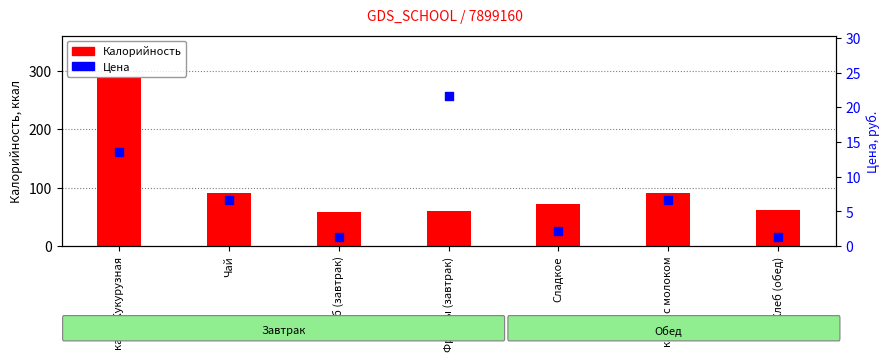

Which series contains the highest Y value?

Калорийность